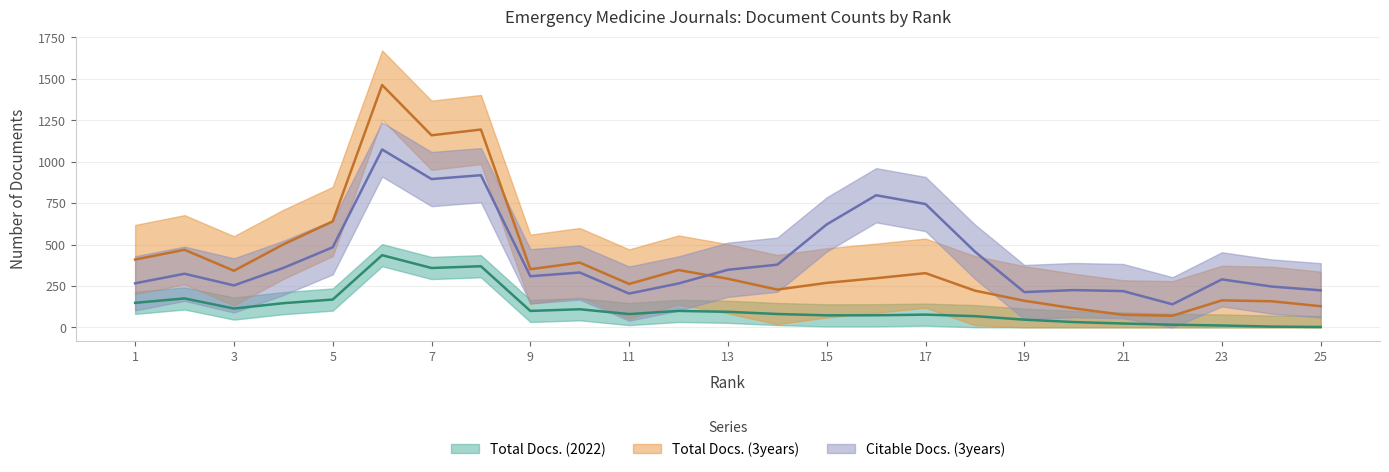

True or false: Total Docs. (2022) and Citable Docs. (3years) intersect in this chart.

False